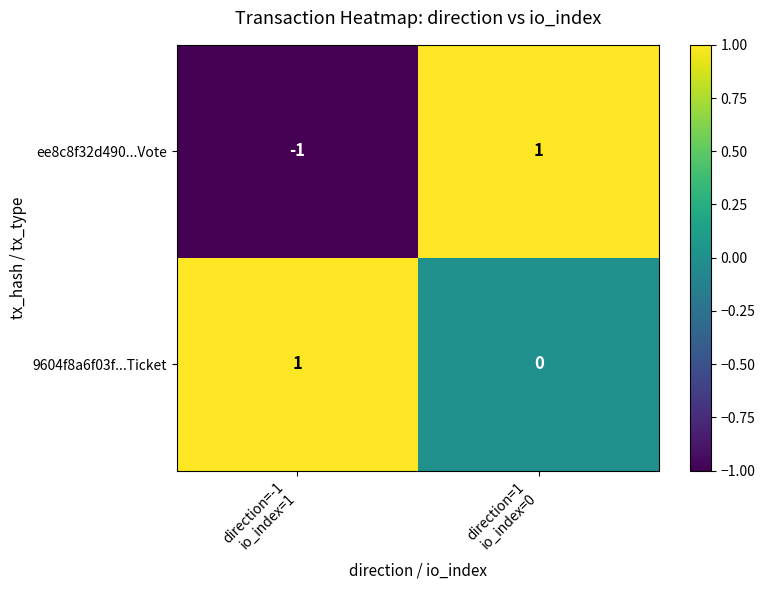

Reading left to right, transcribe all the data shown in this chart.

ee8c8f32d490...Vote: -1	1
9604f8a6f03f...Ticket: 1	0